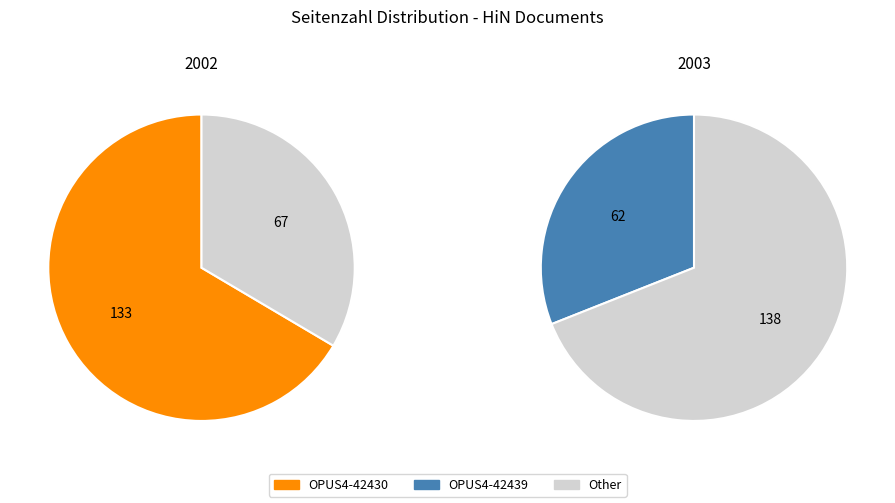

Count the number of slices in the pie.

2